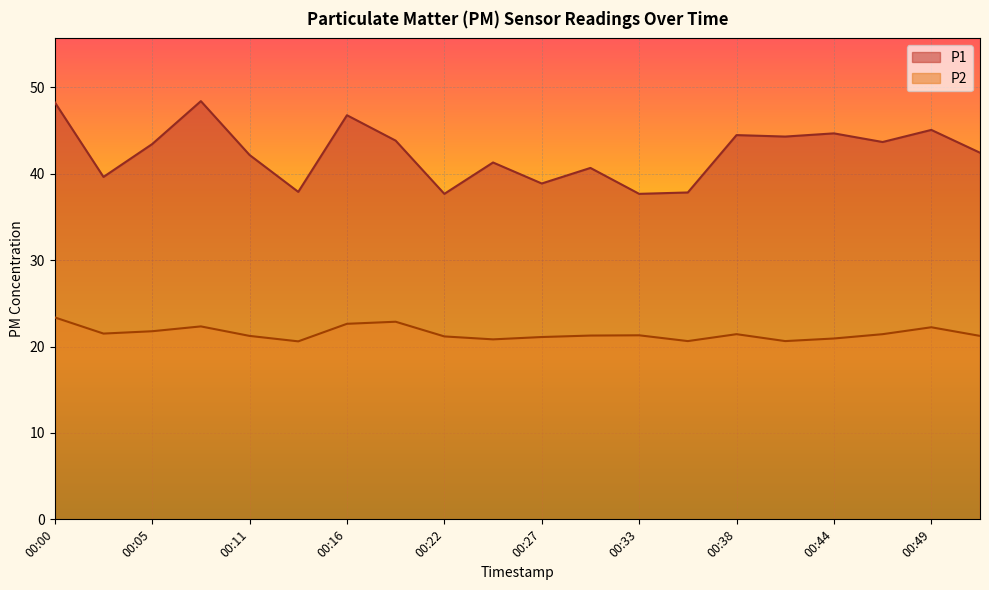

True or false: P2 has more than 2 interior local peaks.

True